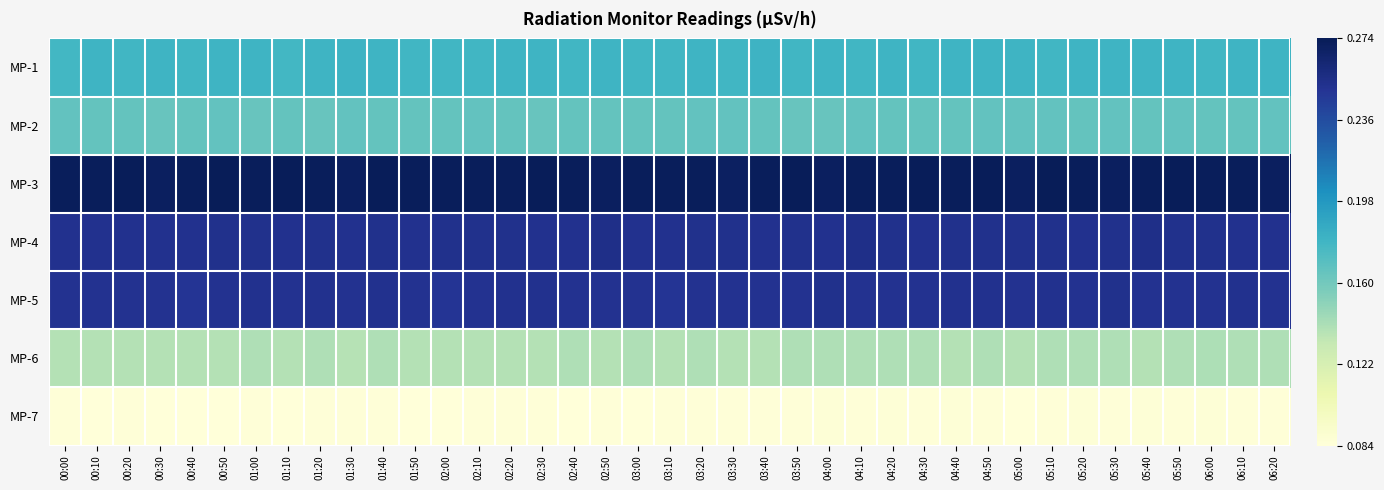

Which category has the lowest value across all series?

00:10